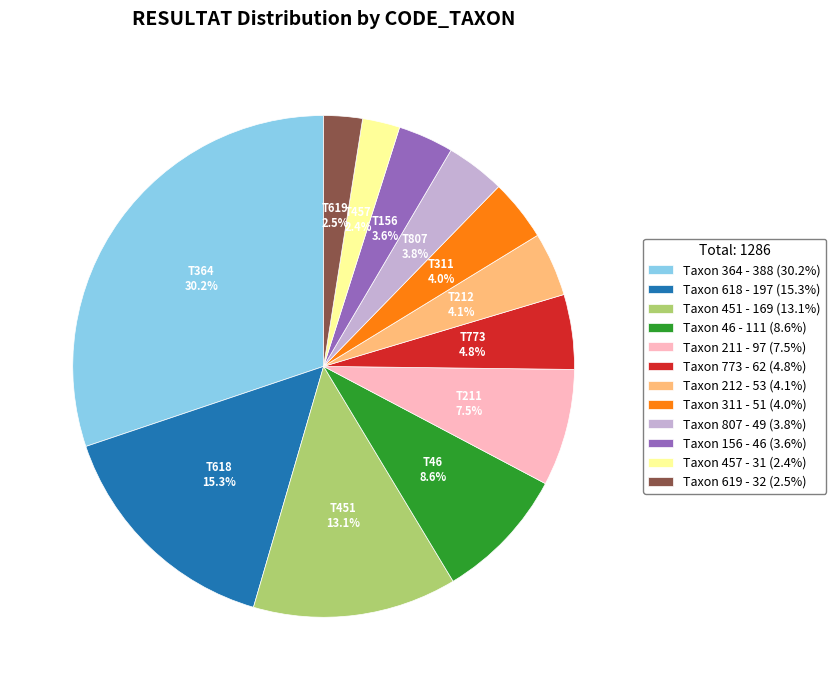

How many segments does this pie chart have?

12